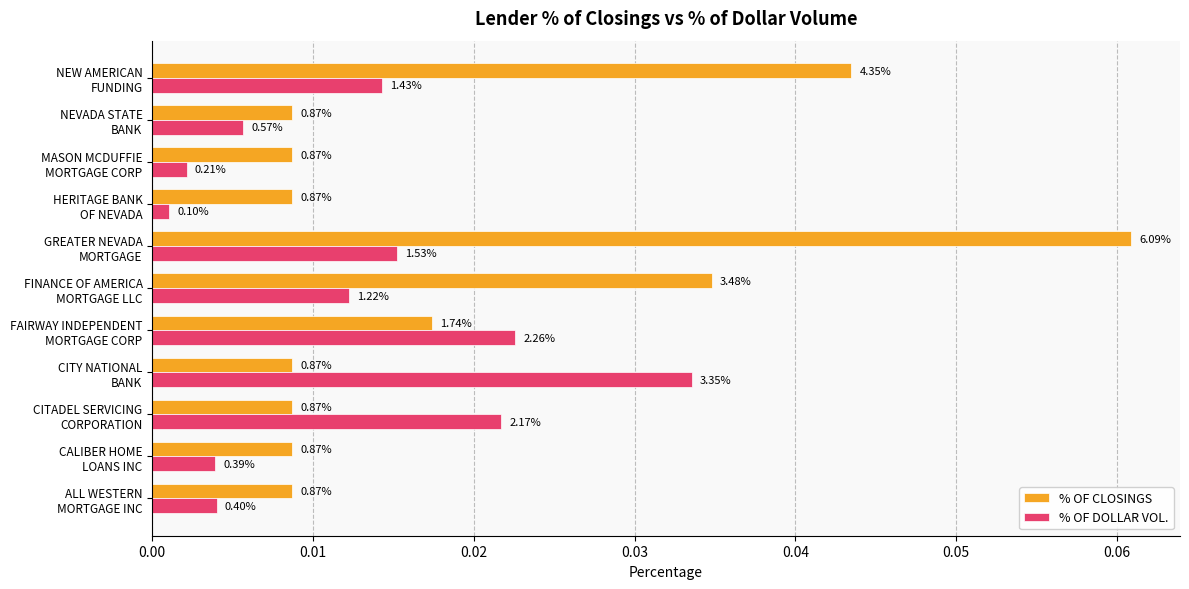

What are all the series names shown in the legend?

% OF CLOSINGS, % OF DOLLAR VOL.